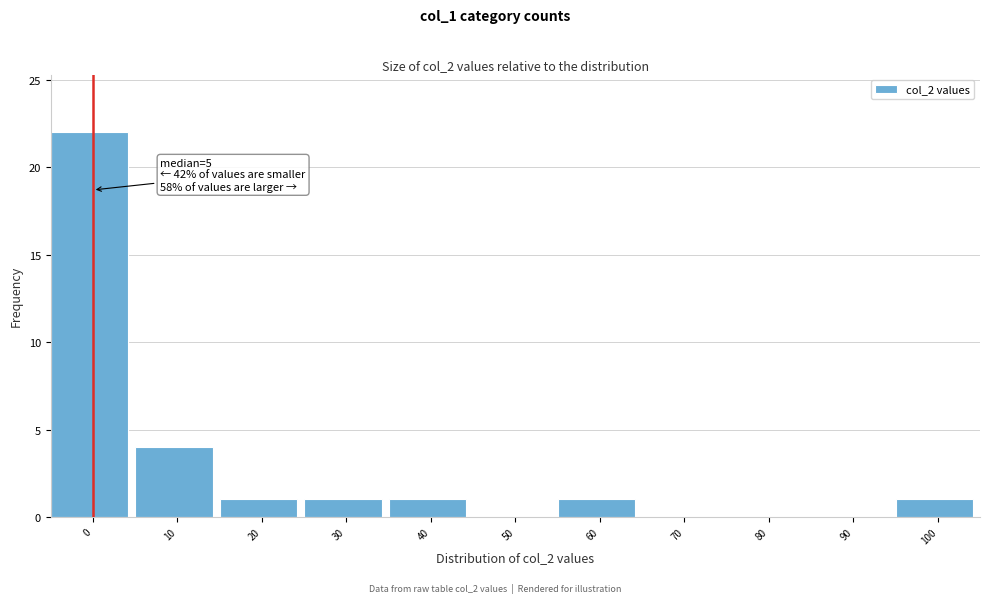

Reading left to right, what are all the values shown in this chart?

0=22	10=4	20=1	30=1	40=1	50=0	60=1	70=0	80=0	90=0	100=1